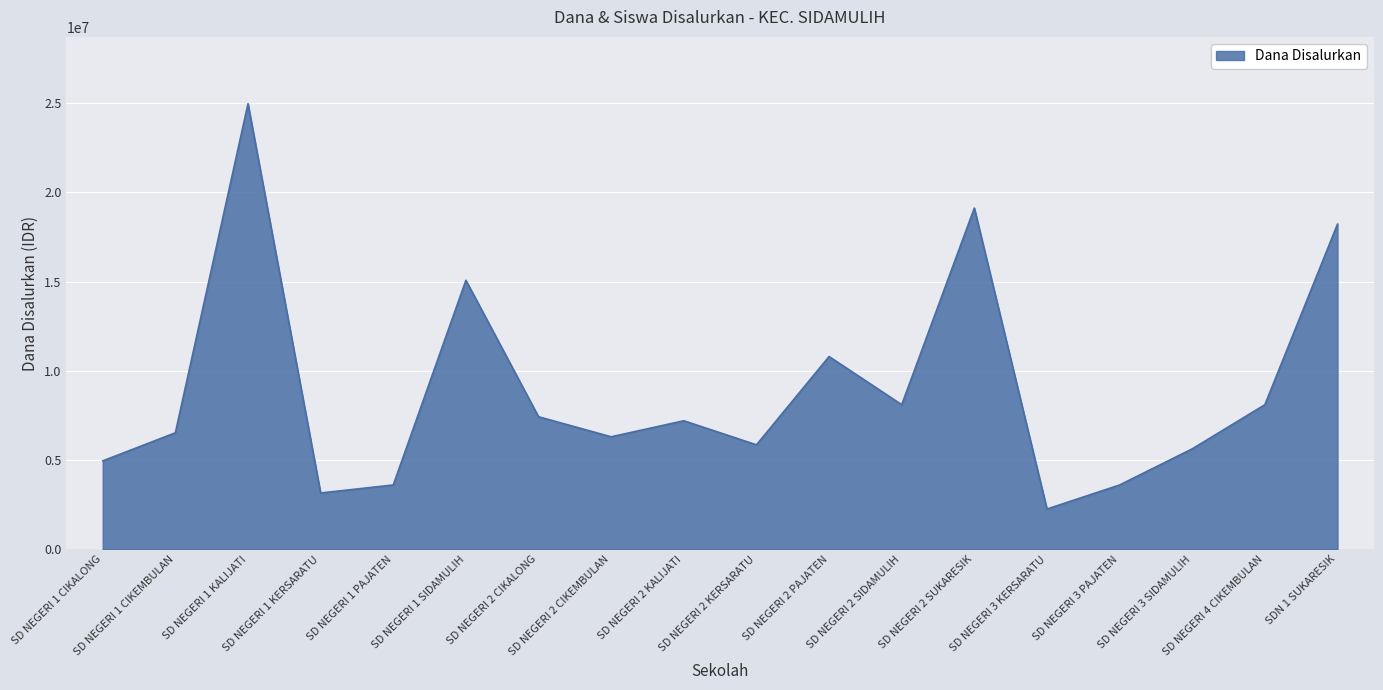

What is the minimum value shown in the chart?

2250000